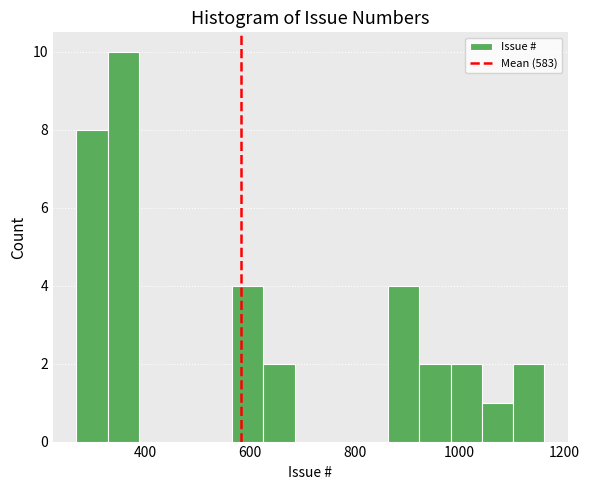

Around what value on the x-axis is the tallest bar? Give the approximate position of its centre, as read against the axis.

360